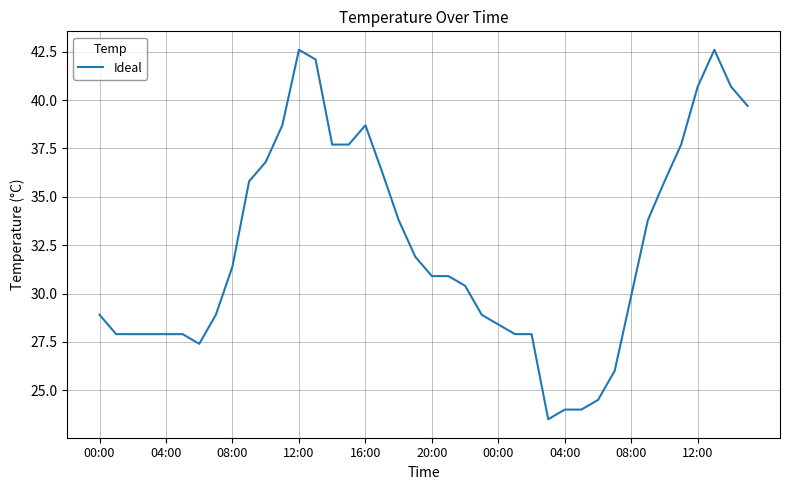

What is the greatest value displayed?

42.6